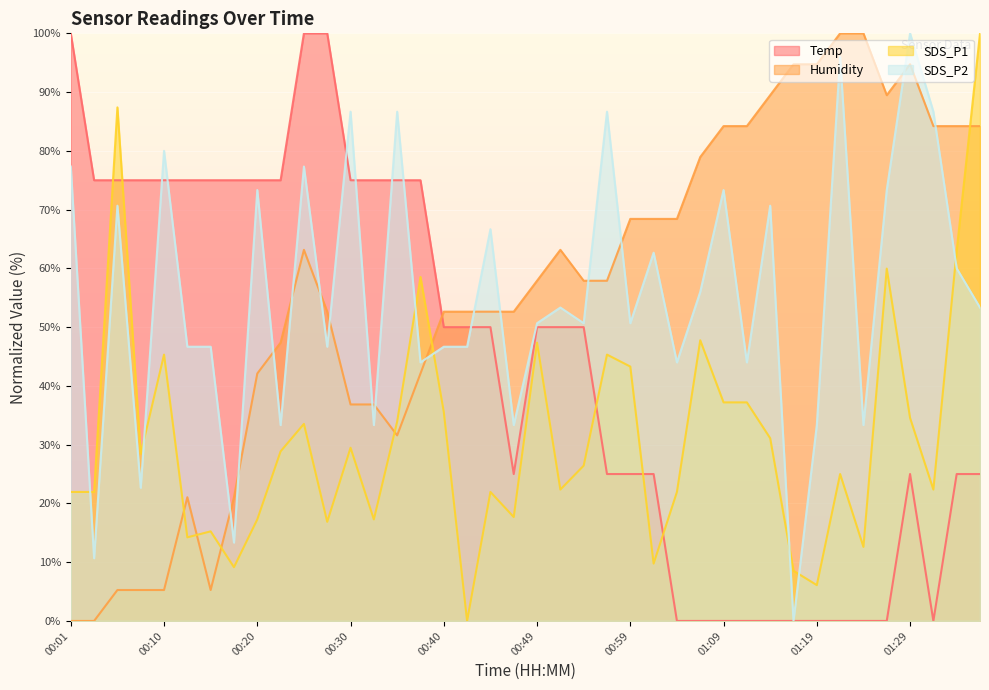

What is the difference between the maximum and second lowest values in the Humidity series?

100.0